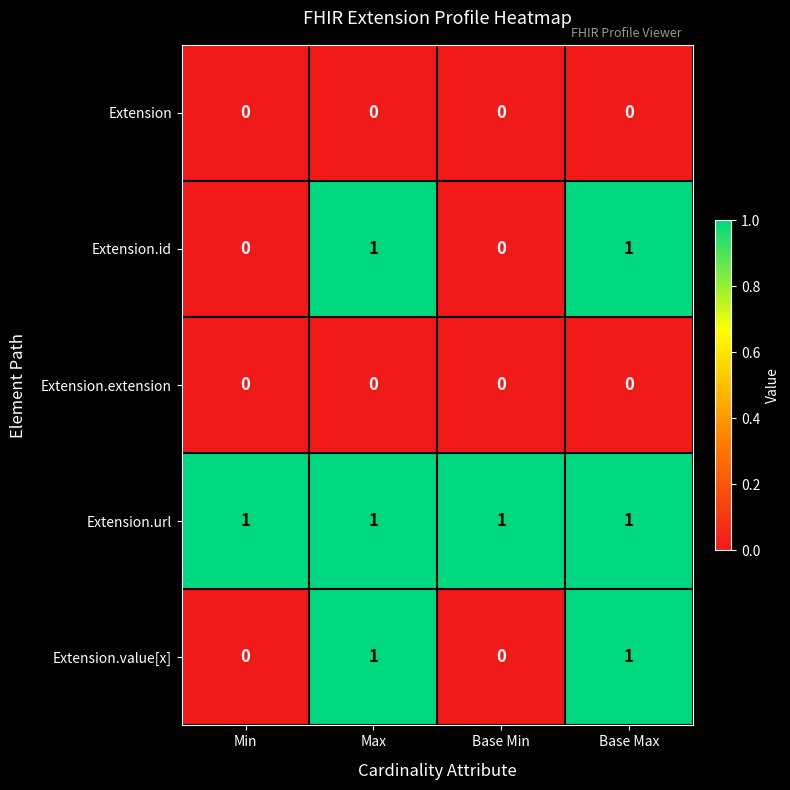

Reading left to right, list all the values displayed in this chart.

Extension: Min=0	Max=0	Base Min=0	Base Max=0
Extension.id: Min=0	Max=1	Base Min=0	Base Max=1
Extension.extension: Min=0	Max=0	Base Min=0	Base Max=0
Extension.url: Min=1	Max=1	Base Min=1	Base Max=1
Extension.value[x]: Min=0	Max=1	Base Min=0	Base Max=1